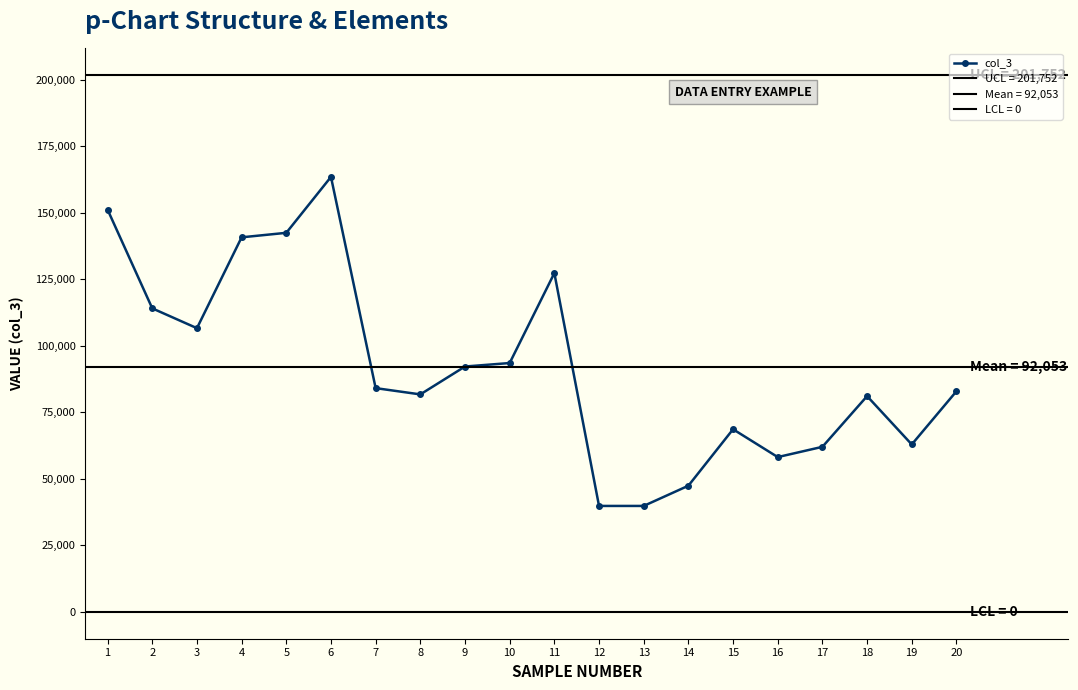

How many lines are shown in the chart?

1